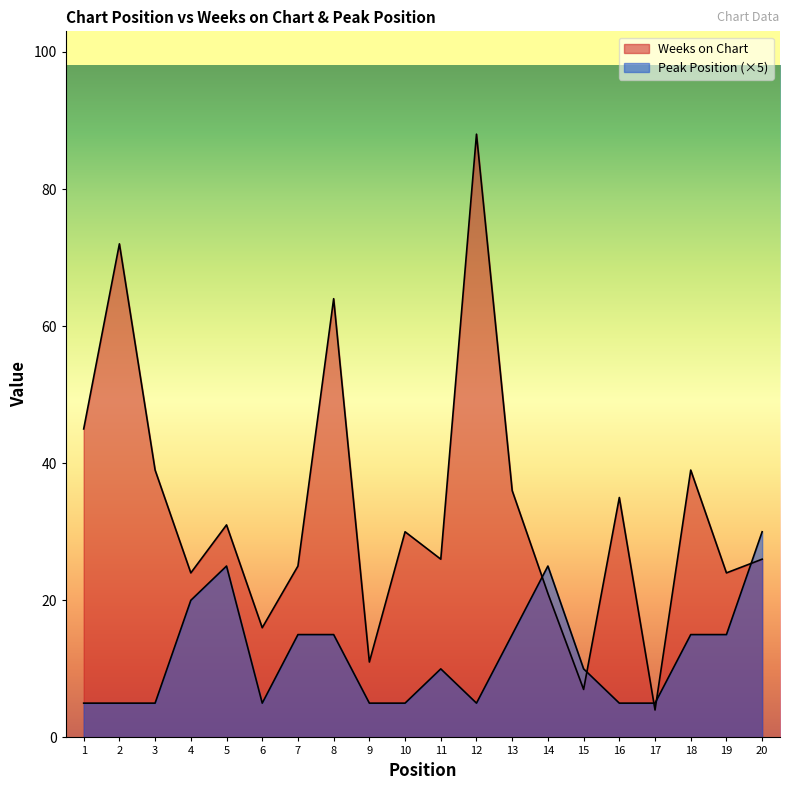

List the labels in order of Weeks on Chart value, smallest first.

17, 15, 9, 6, 14, 4, 19, 7, 11, 20, 10, 5, 16, 13, 3, 18, 1, 8, 2, 12